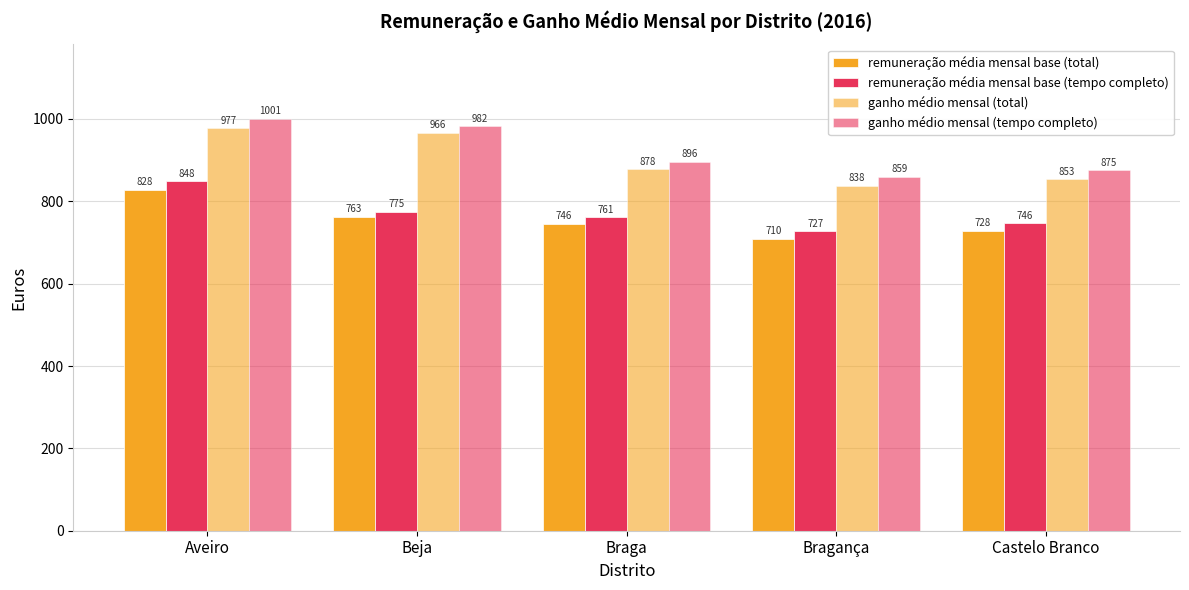

How many data points does each series have?

5